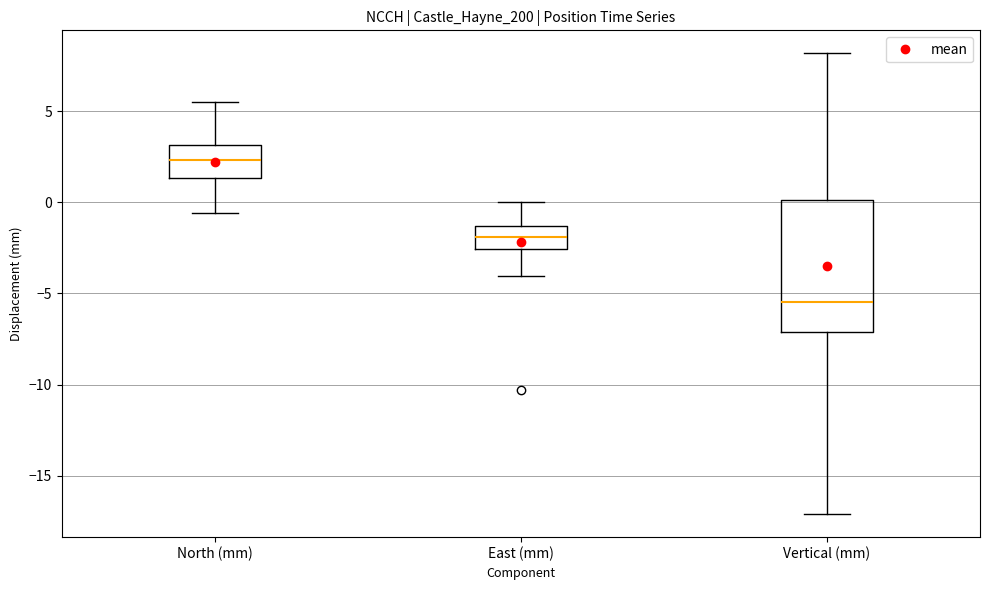

Where does the median line of the box for East (mm) sit on the y-axis? The values are not printed on the chart, so give them approximately, as read against the axis.

-2.0